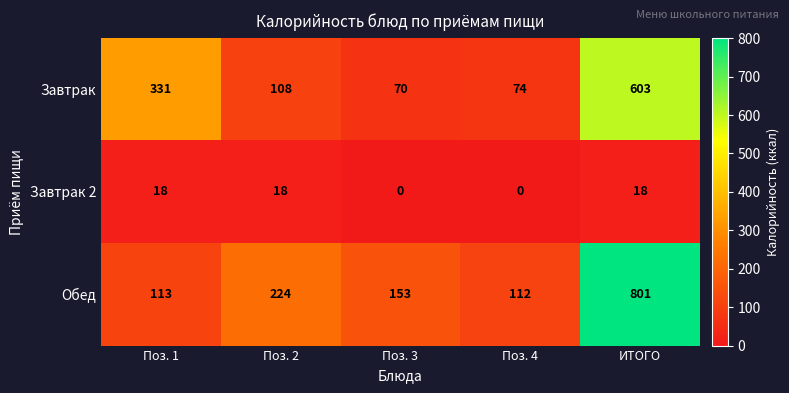

At which category is the sum across all series the highest?

ИТОГО